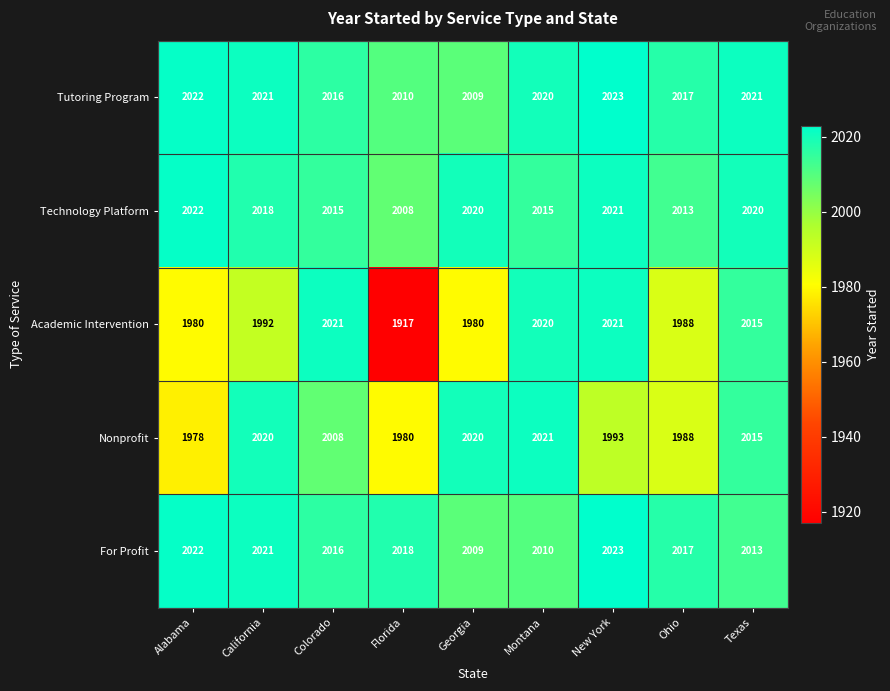

The value of Technology Platform at New York is 700. True or false?

False